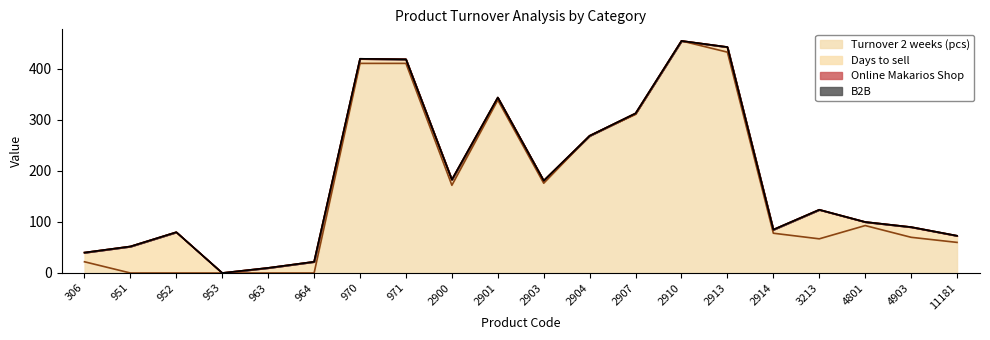

True or false: Online Makarios Shop and B2B intersect in this chart.

False